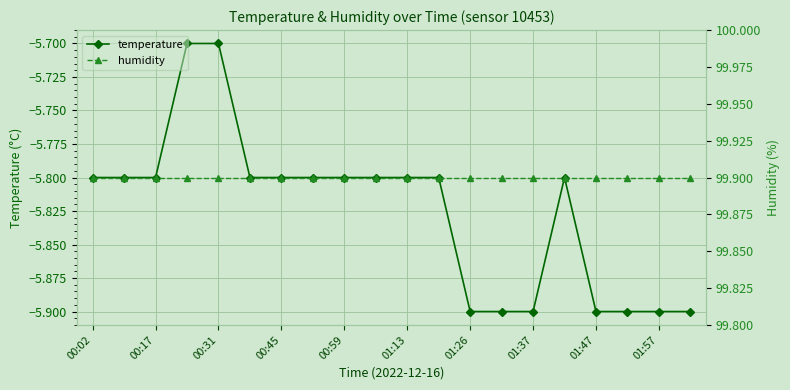

At how many categories does at least one series exceed 58?

20